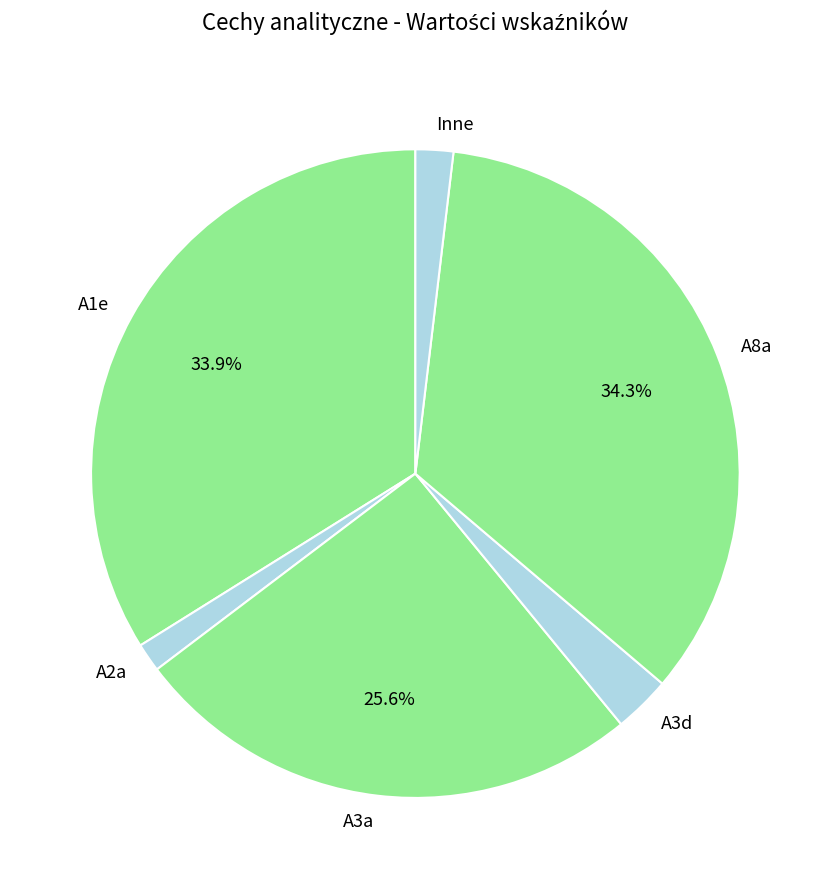

To the nearest percent, what is the difference between the largest and smallest slice percentages?

33%